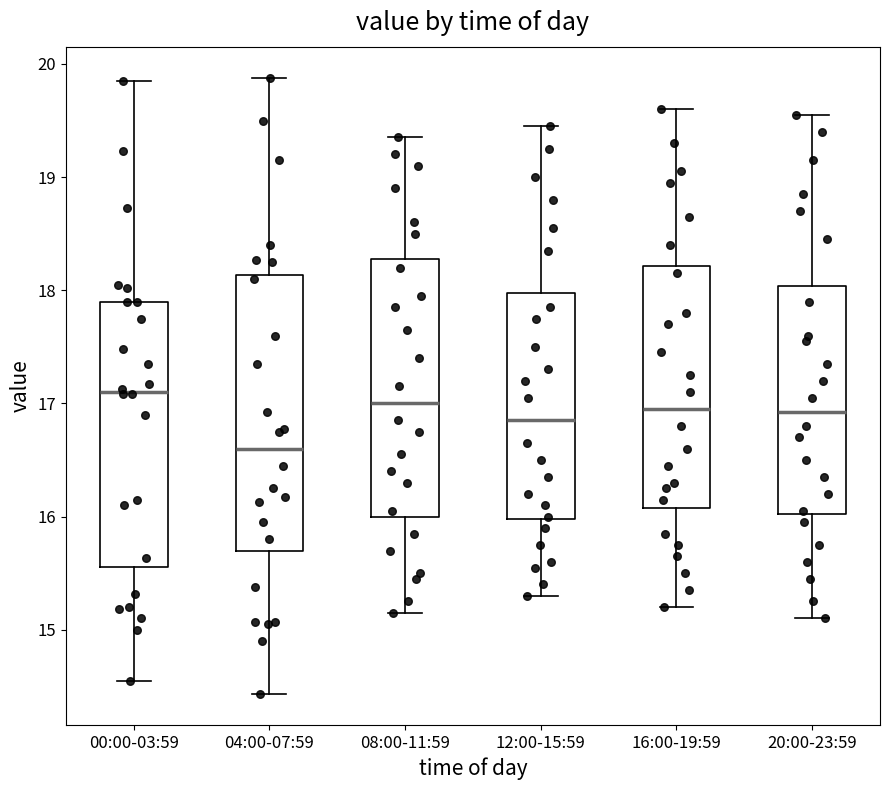

Which box's median line is the highest?

00:00-03:59